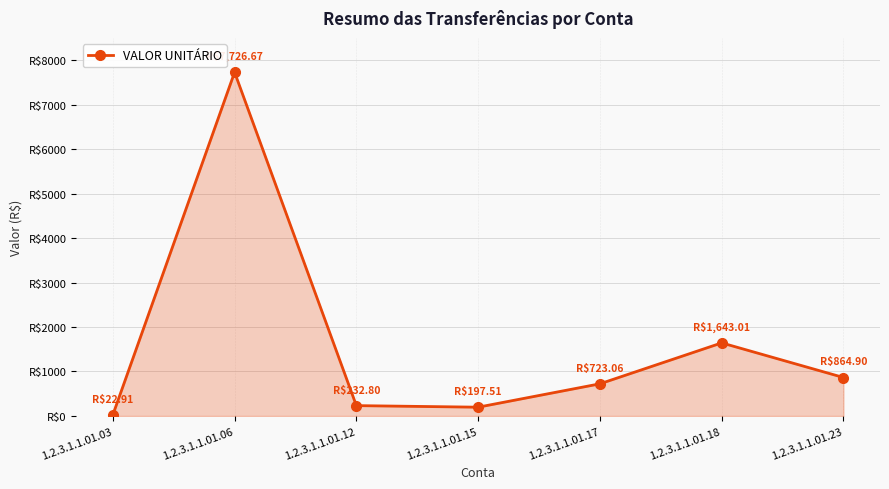

What is the ratio of the value at 1.2.3.1.1.01.15 to the value at 1.2.3.1.1.01.12?

0.8